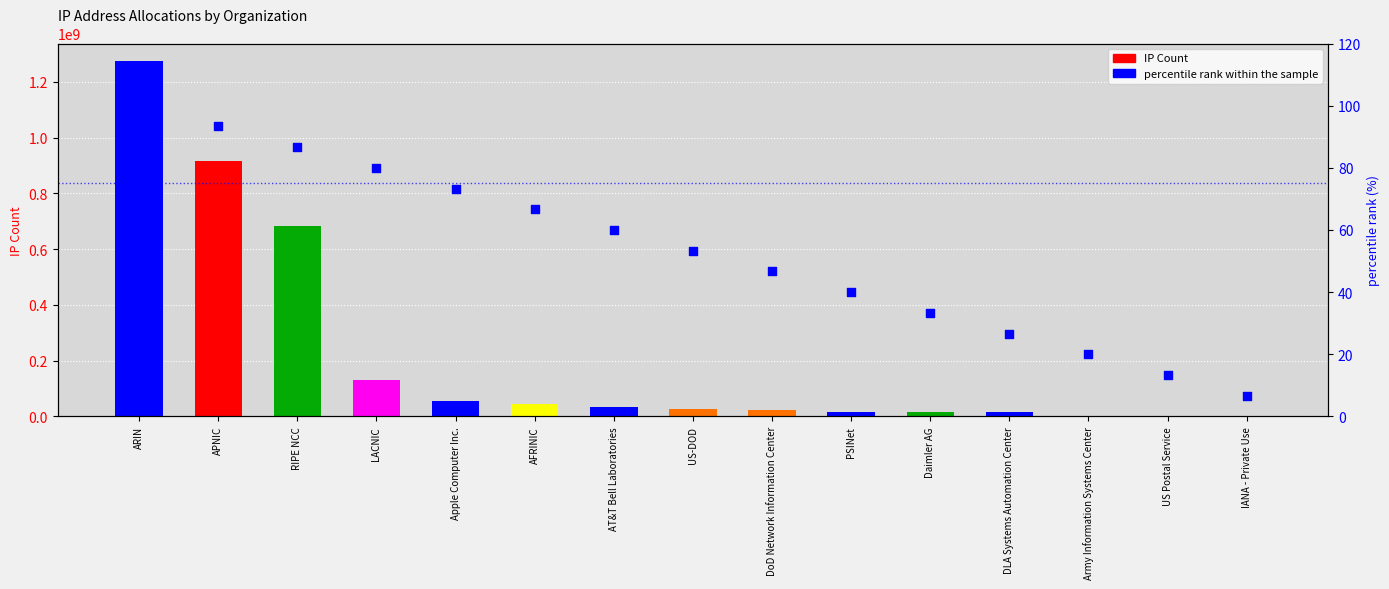

What is the total value across all series at Daimler AG?

16842785.3